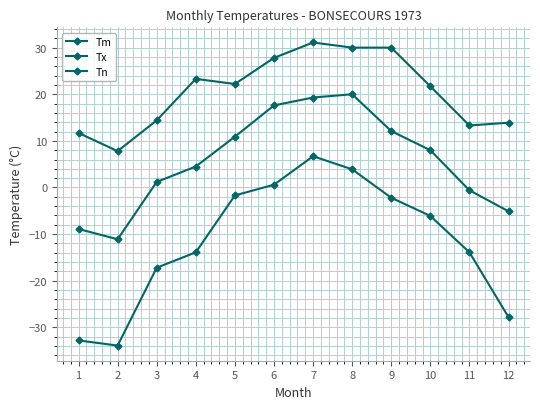

What is the value of the Tn point at the 6th from the left?

0.6